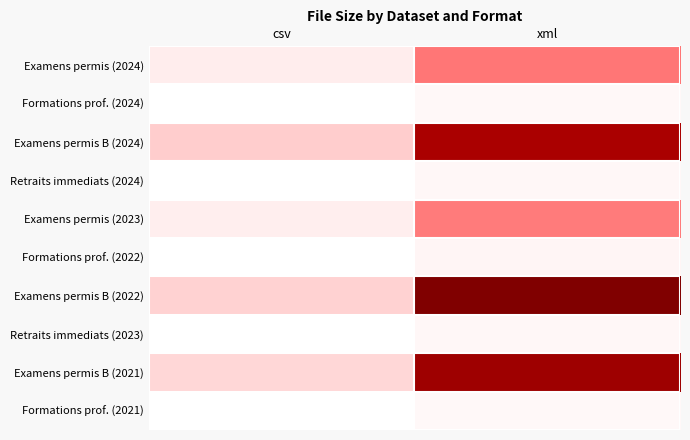

Which category has the highest value across all series?

xml